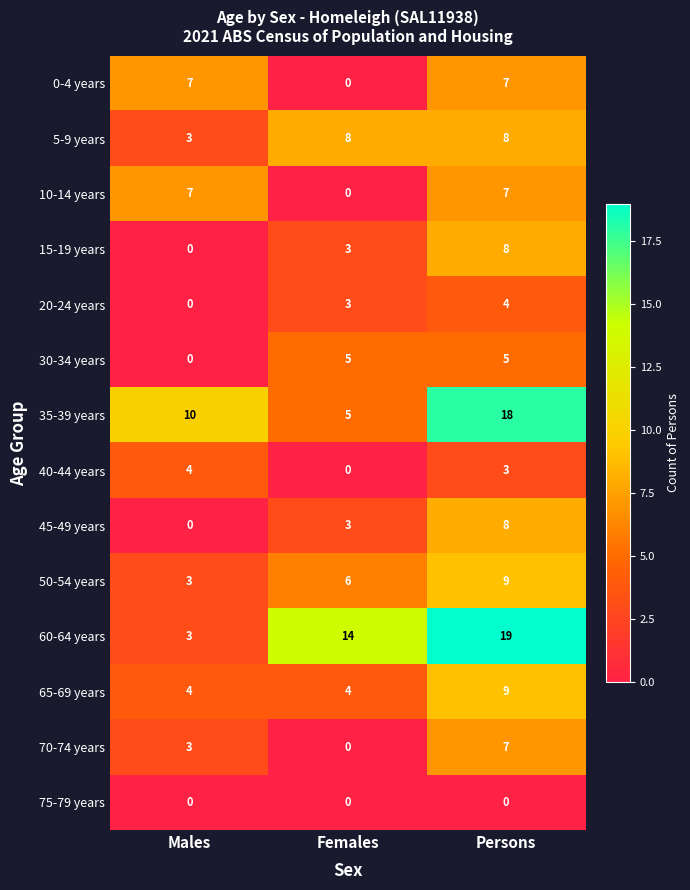

What is the difference between the maximum and minimum values in the 45-49 years series?

8